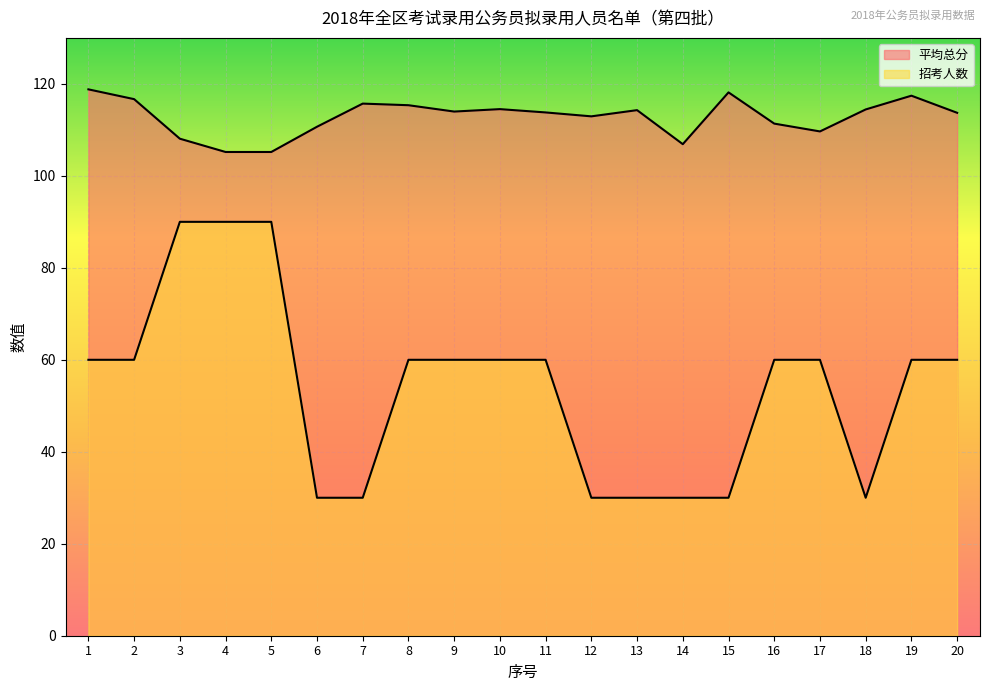

Which label corresponds to the smallest value in the chart?

6